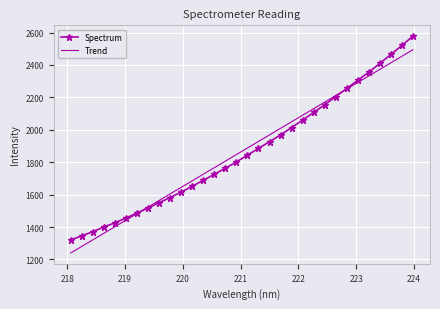

What is the highest value of the Trend series?

2493.9